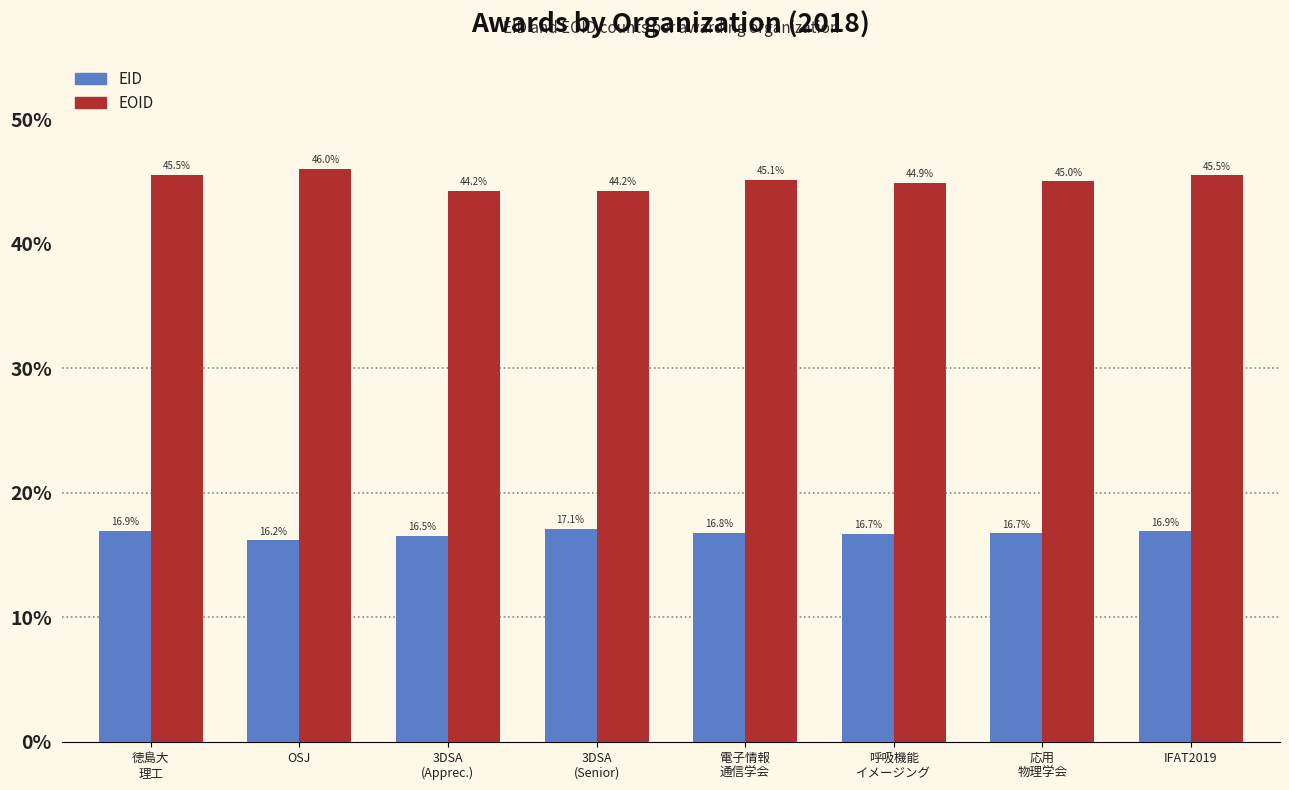

What are all the series names shown in the legend?

EID, EOID